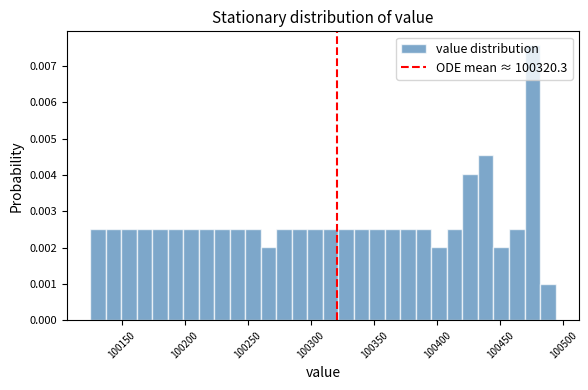

Around what value on the x-axis is the tallest bar? Give the approximate position of its centre, as read against the axis.

100475